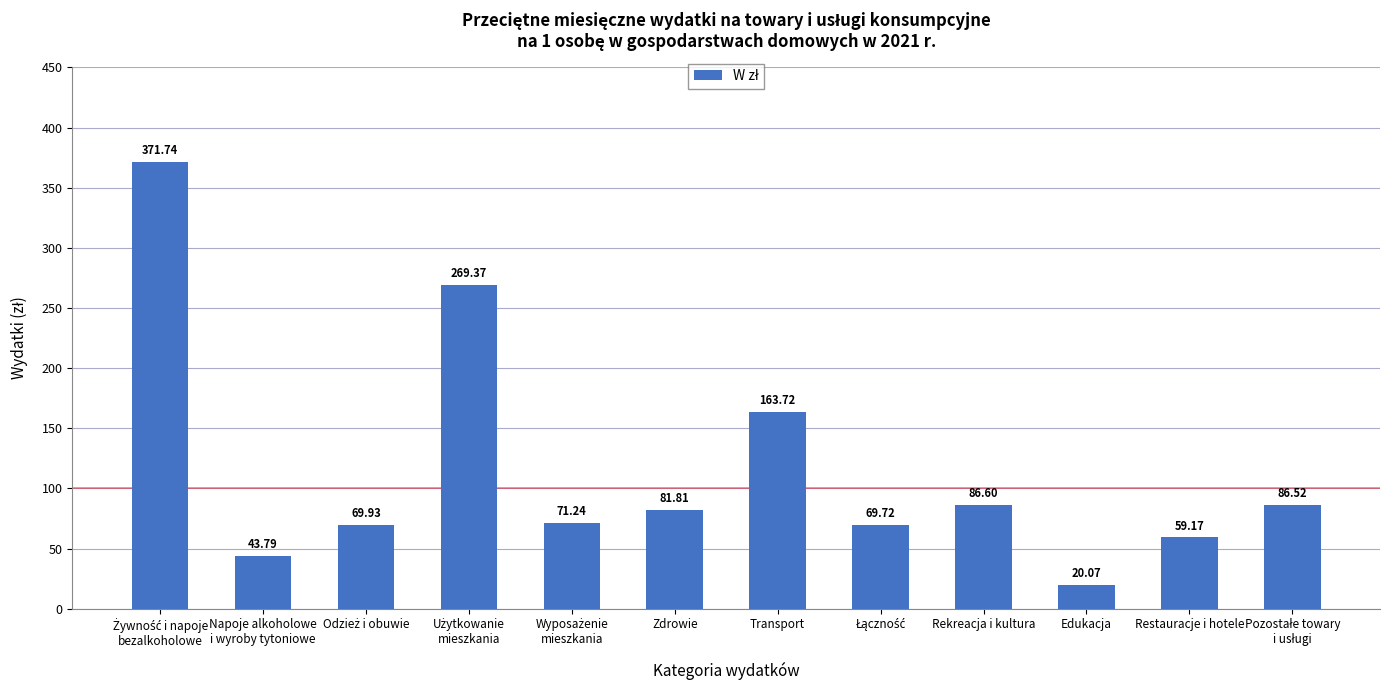

What is the change in value from Transport to Rekreacja i kultura?

-77.1